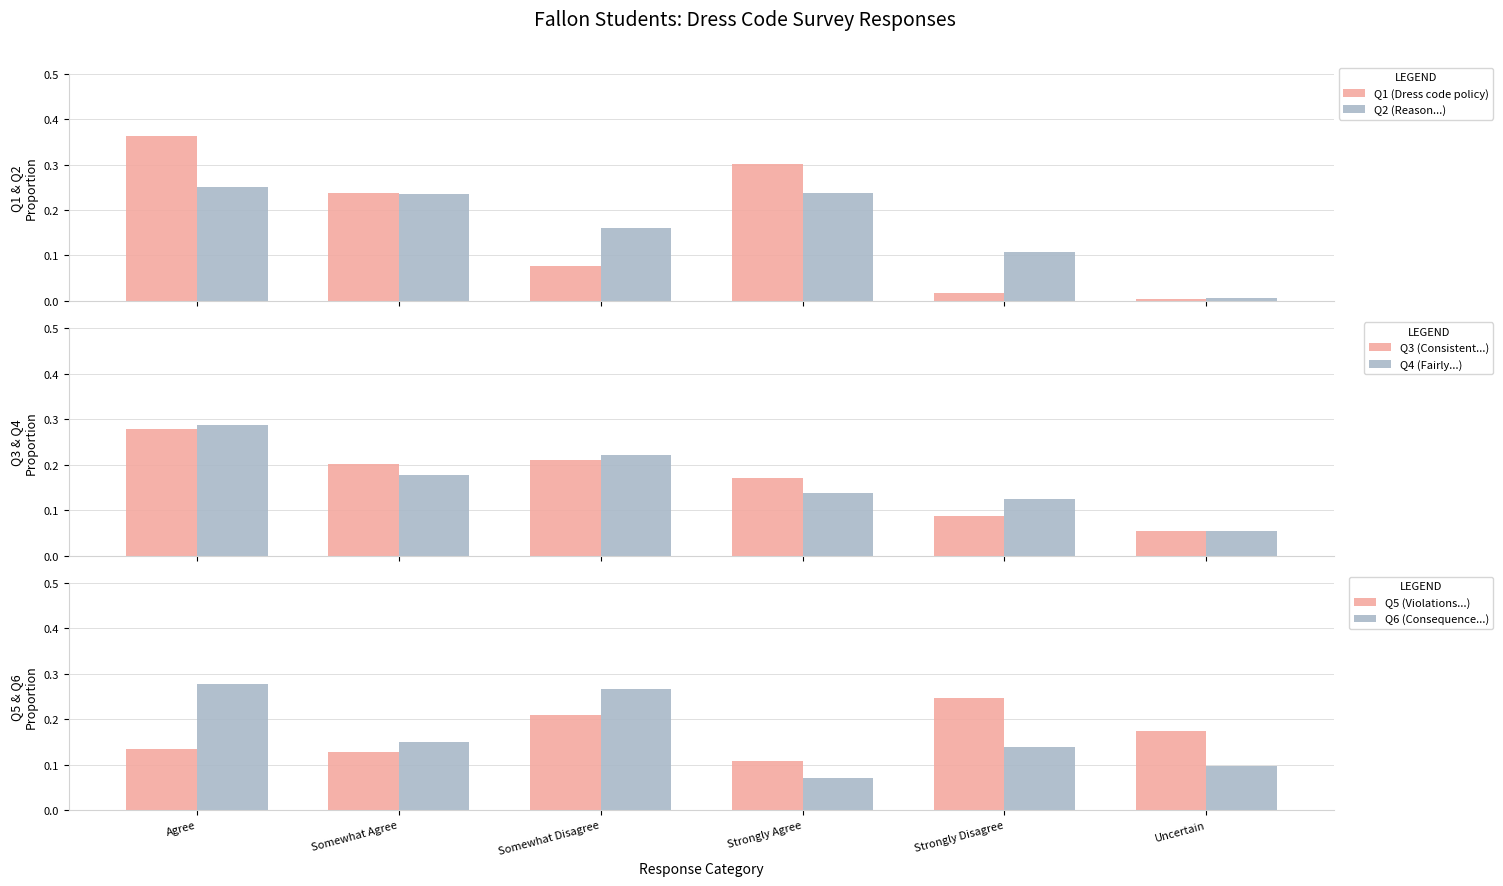

What is the total value across all series at Agree?

1.6